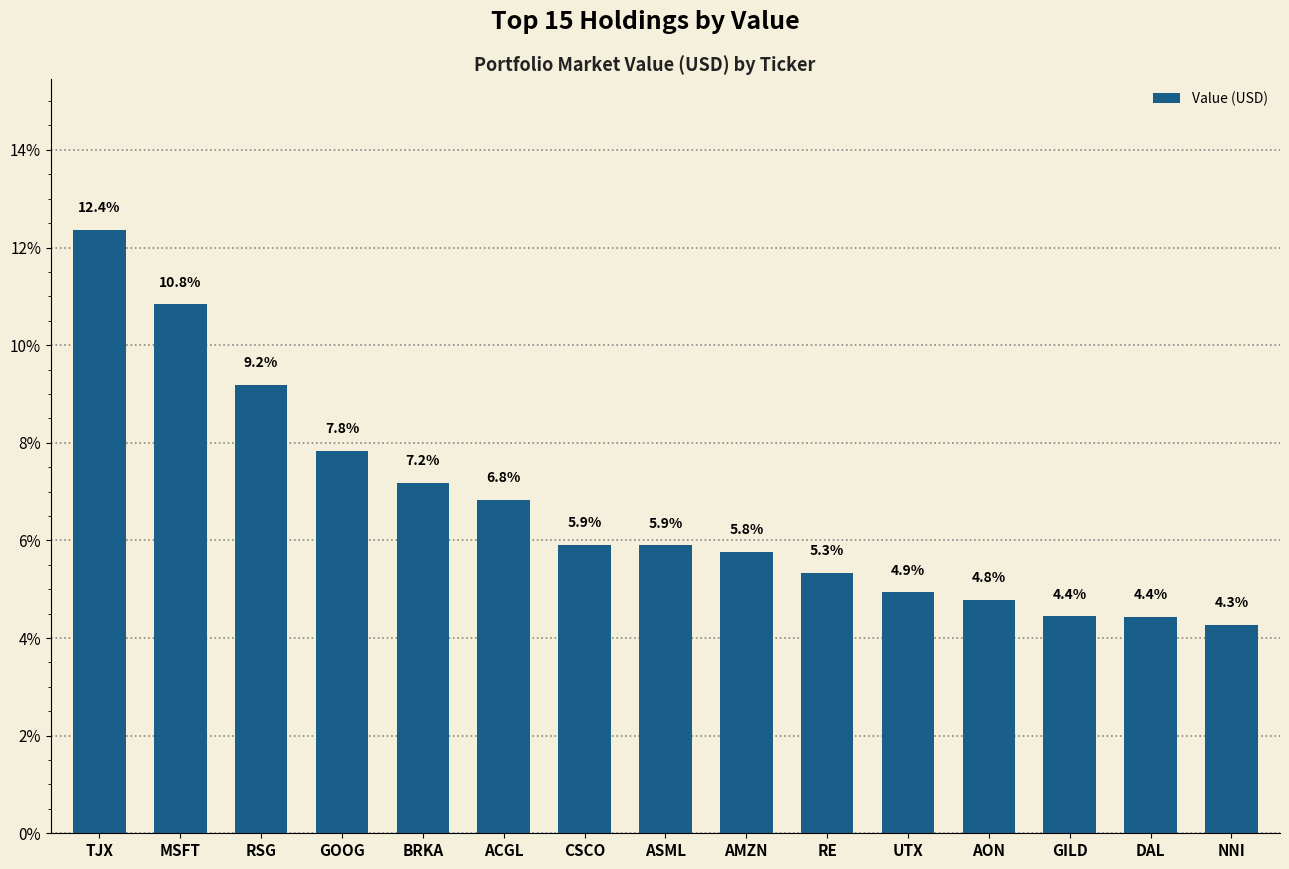

Are the bars grouped side by side (vs. stacked)?

No